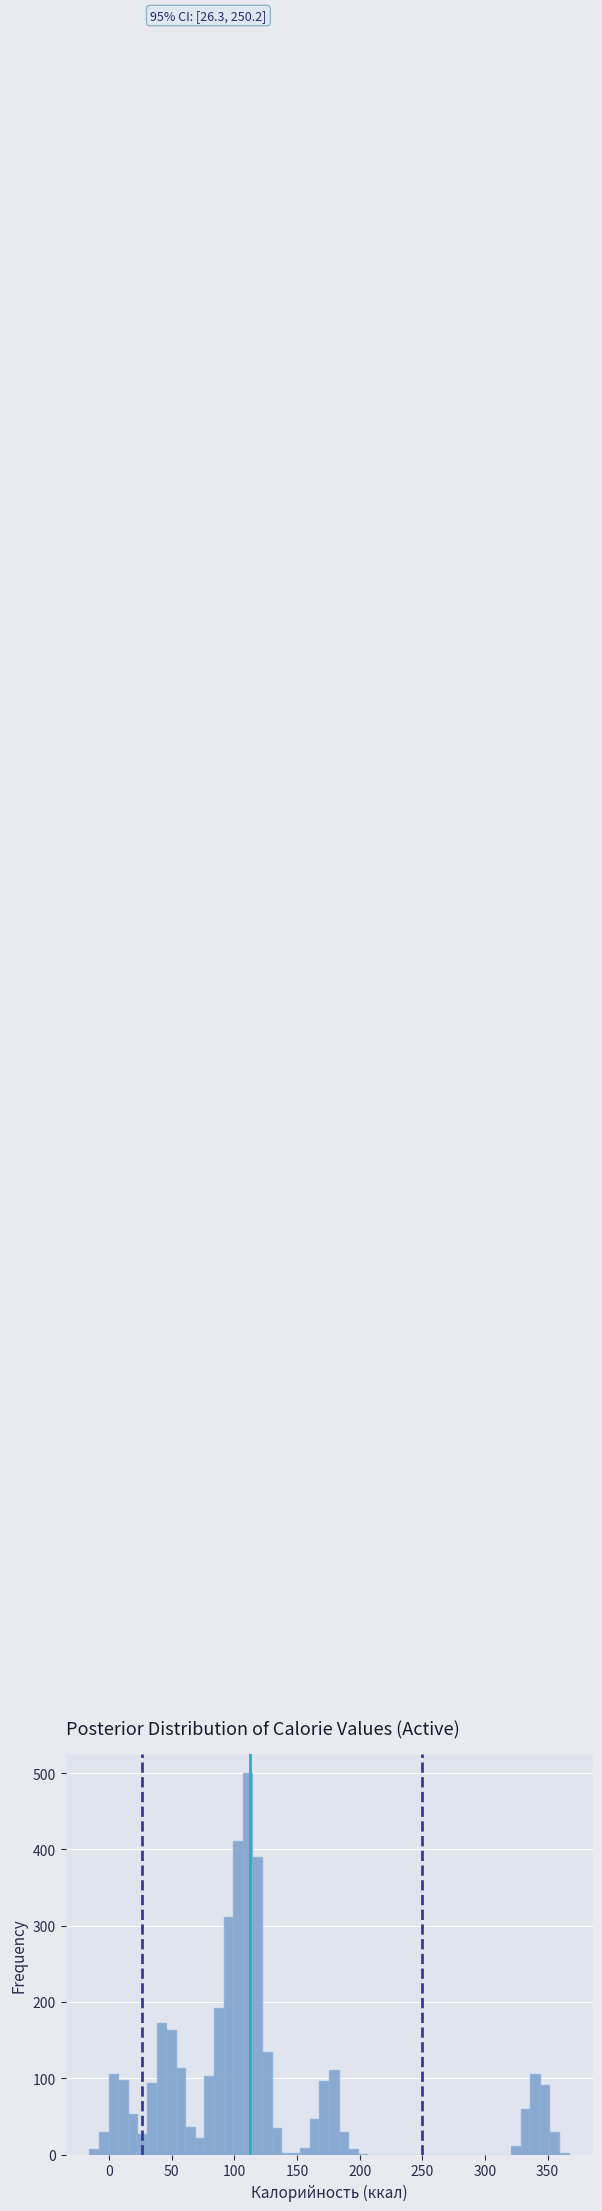

Read against the x-axis, roughly where is the centre of the tallest bar?

110